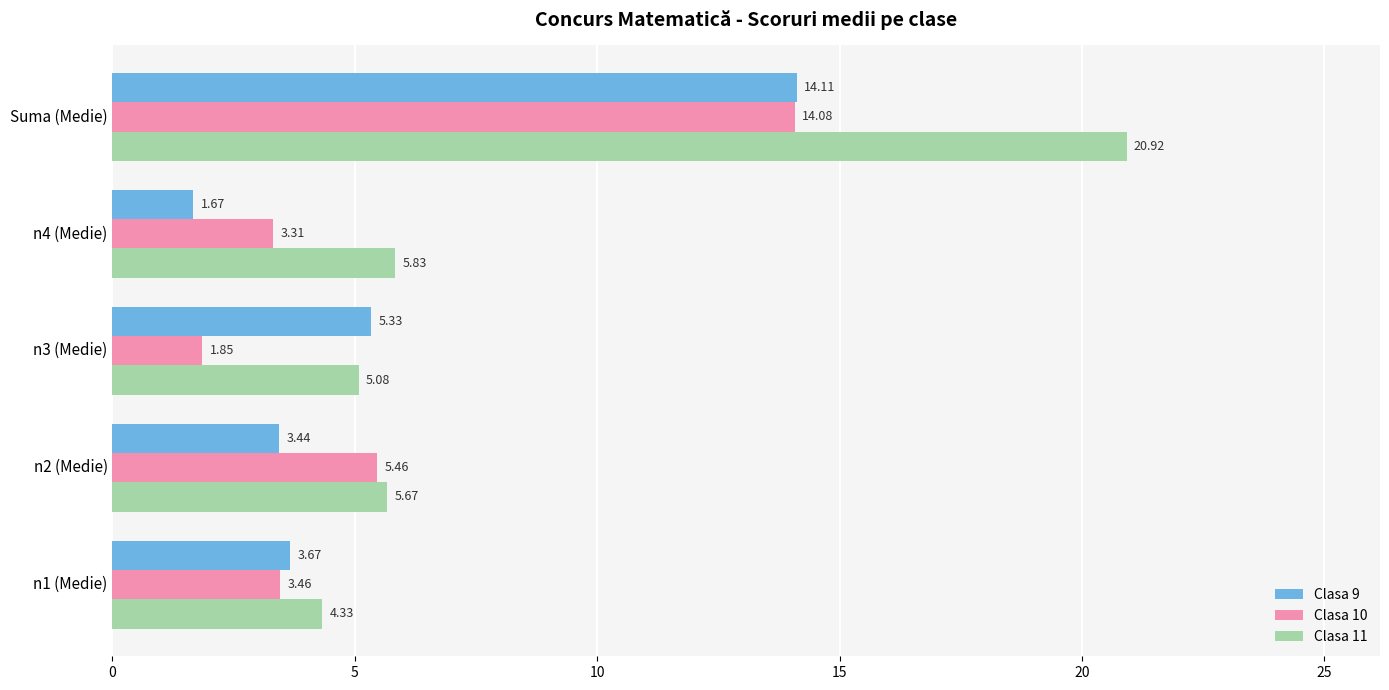

At n1 (Medie), list the series in order from smallest to largest.

Clasa 10, Clasa 9, Clasa 11